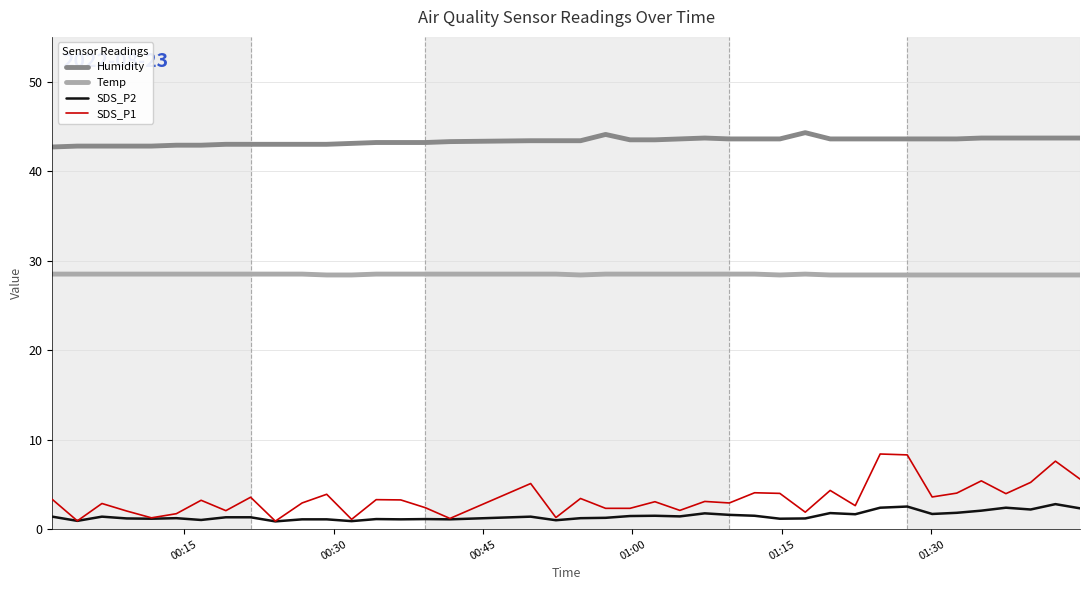

Does the chart display data point markers on the line(s)?

No